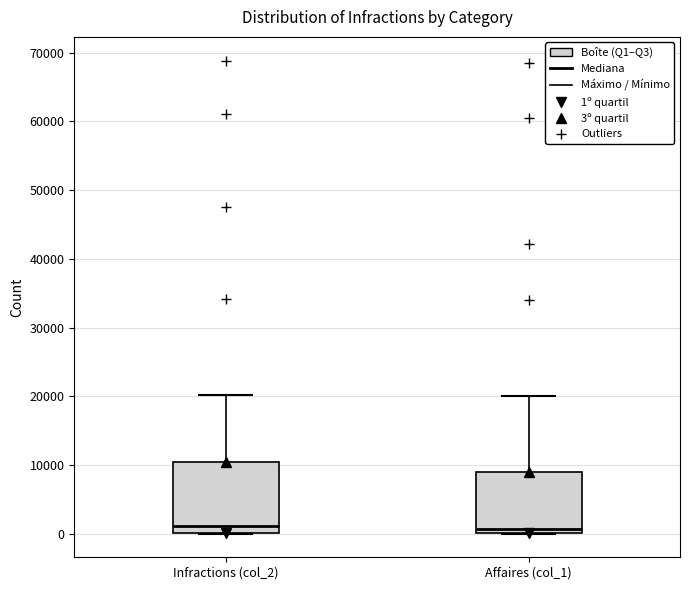

Reading left to right, read every box against the y-axis: the position of its median line, the range the box covers, and the ends of its whiskers. The values are not printed on the chart, so give them approximately, as read against the axis.

Infractions (col_2): median 1000, box 0 to 10000, whiskers 0 to 20000
Affaires (col_1): median 1000, box 0 to 9000, whiskers 0 to 20000